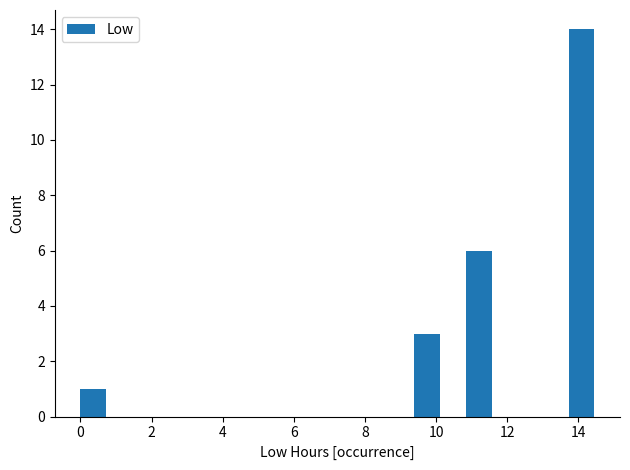

Read against the x-axis, roughly where is the centre of the tallest bar?

14.0